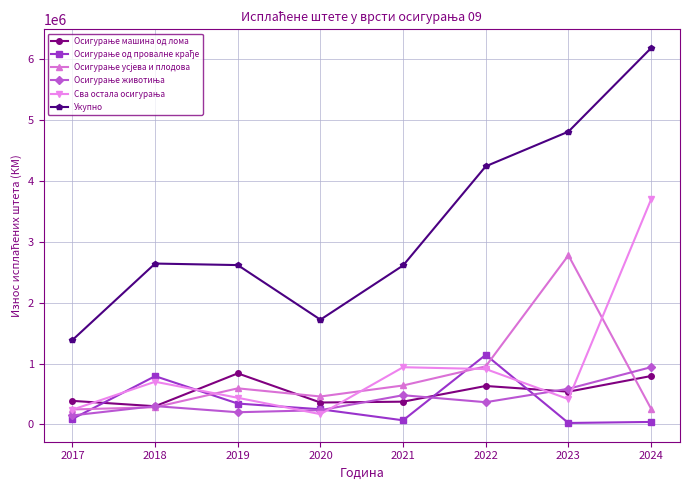

At which category does the chart reach its peak across all series?

2024